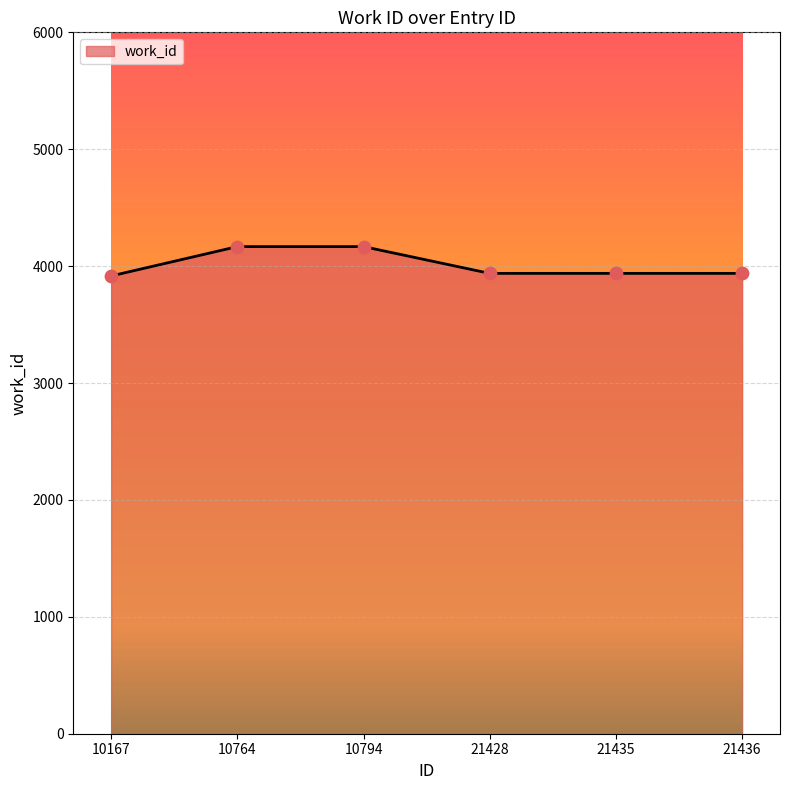

What is the change in value from 10794 to 21435?

-229